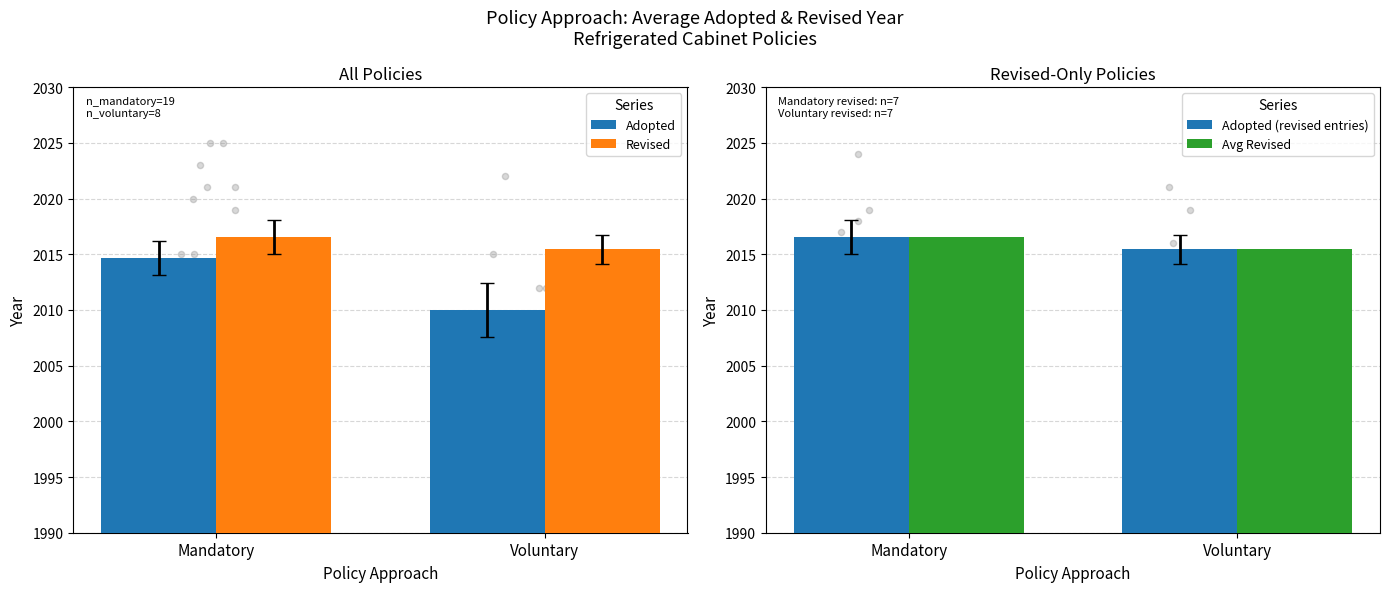

Which series contains the highest Y value?

Revised